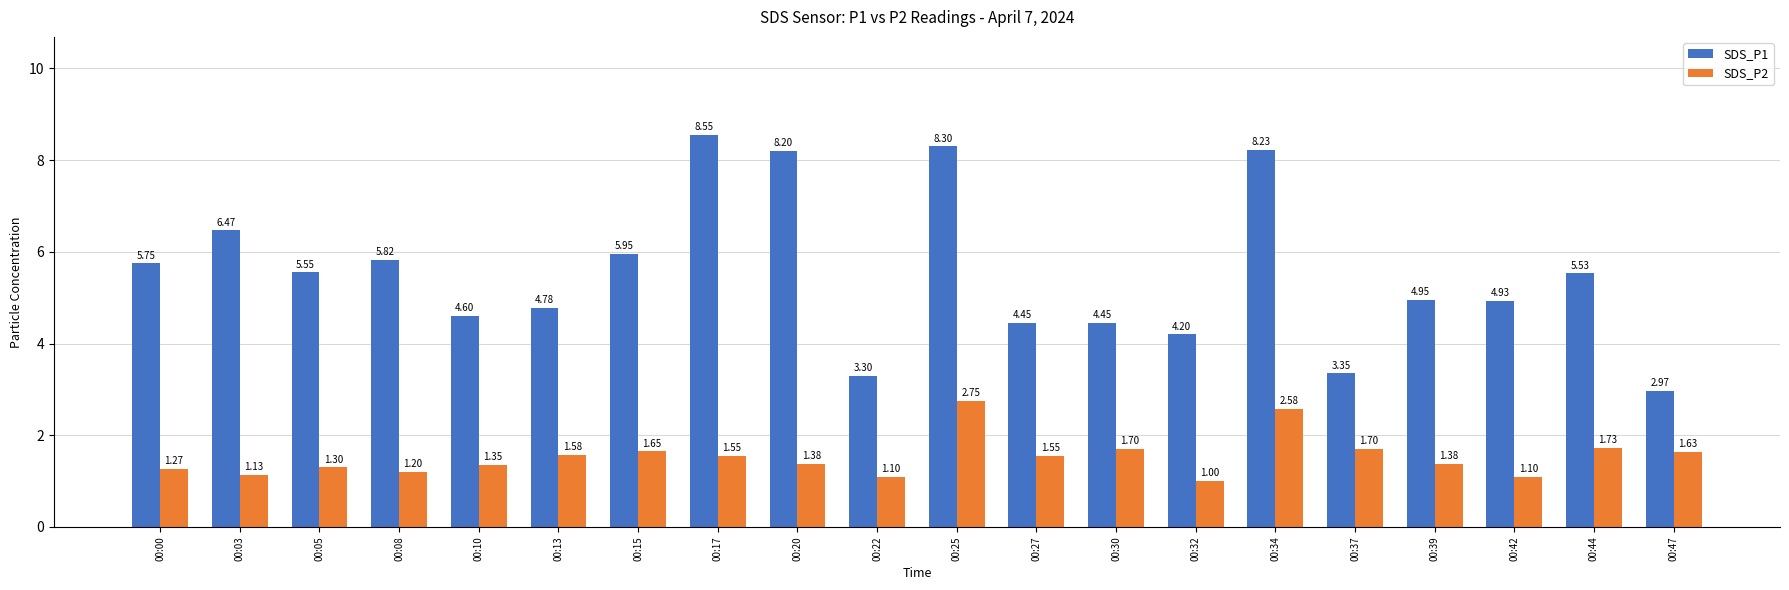

List the series in order of their peak value, lowest first.

SDS_P2, SDS_P1